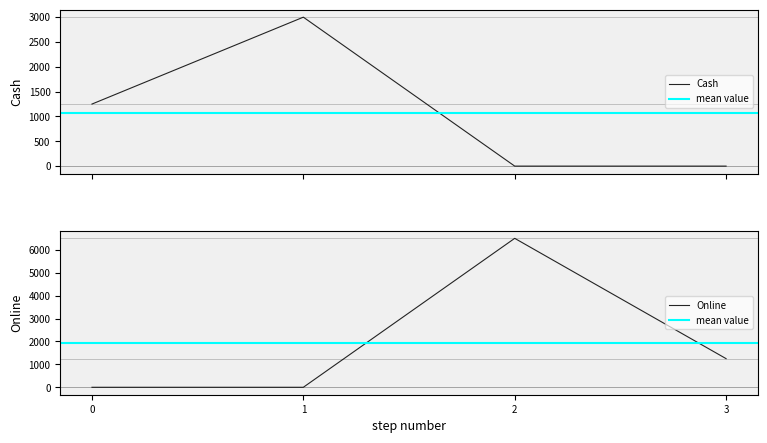

In Cash, how many points are higher than both neighbors (excluding endpoints)?

1